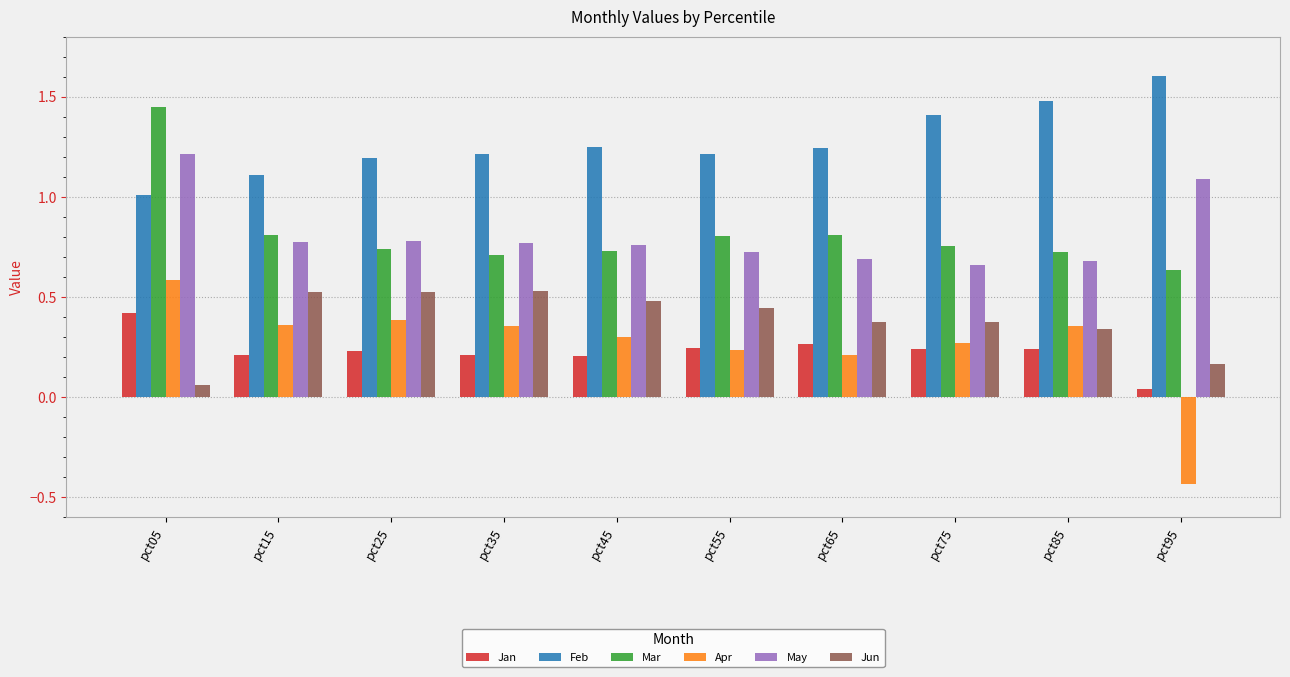

What is the difference between the highest and lowest values at pct05?

1.4